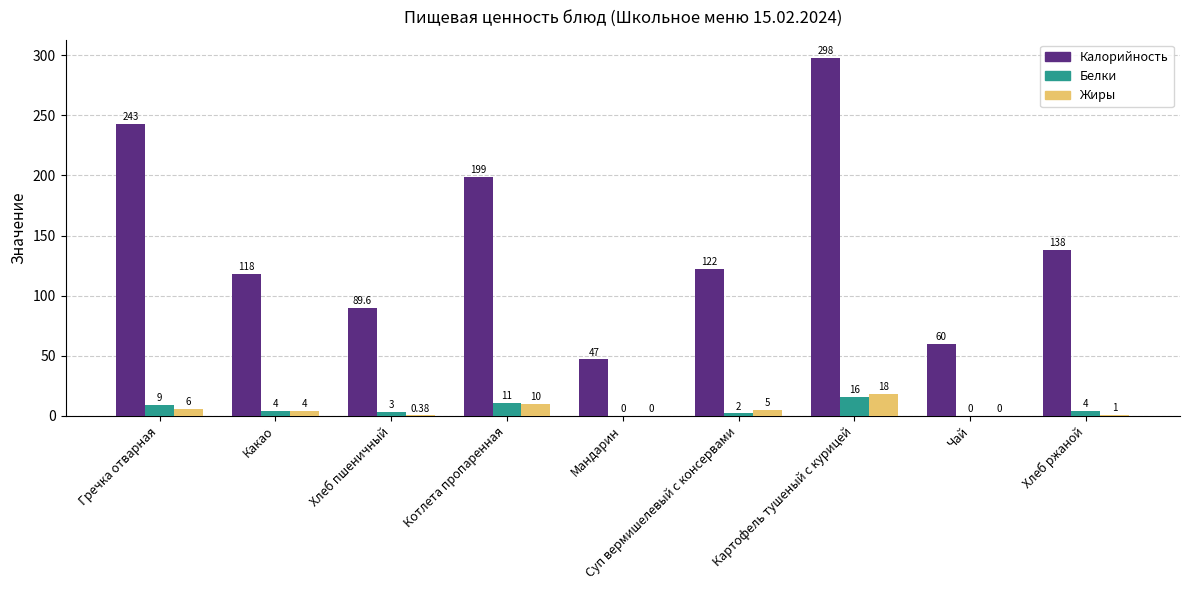

Are the bars horizontal?

No